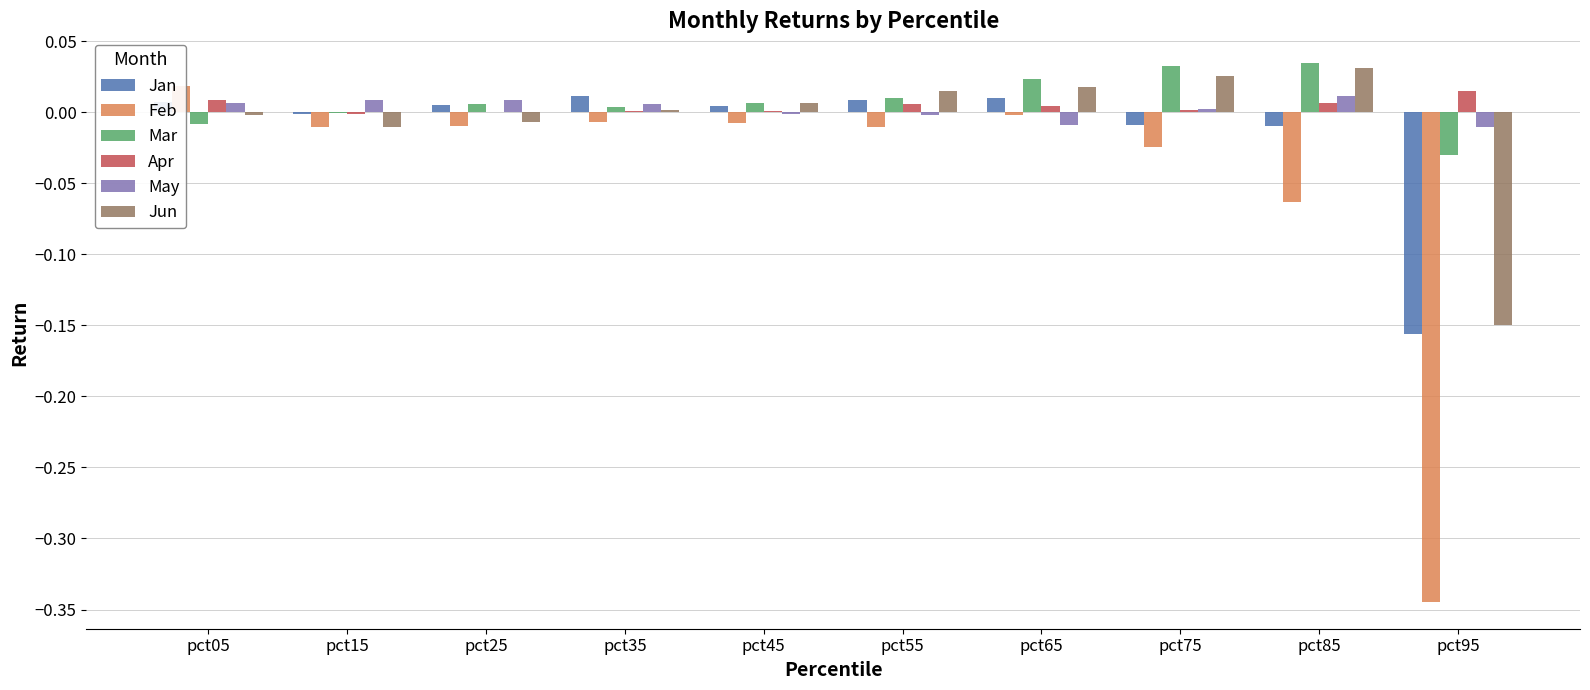

Which series has the largest total across all categories?

Mar